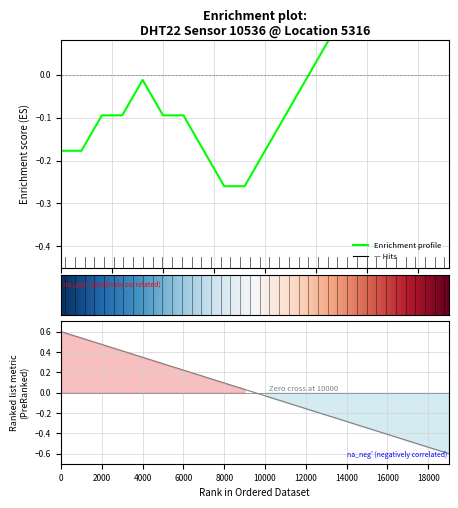

How many values are below 0?

13